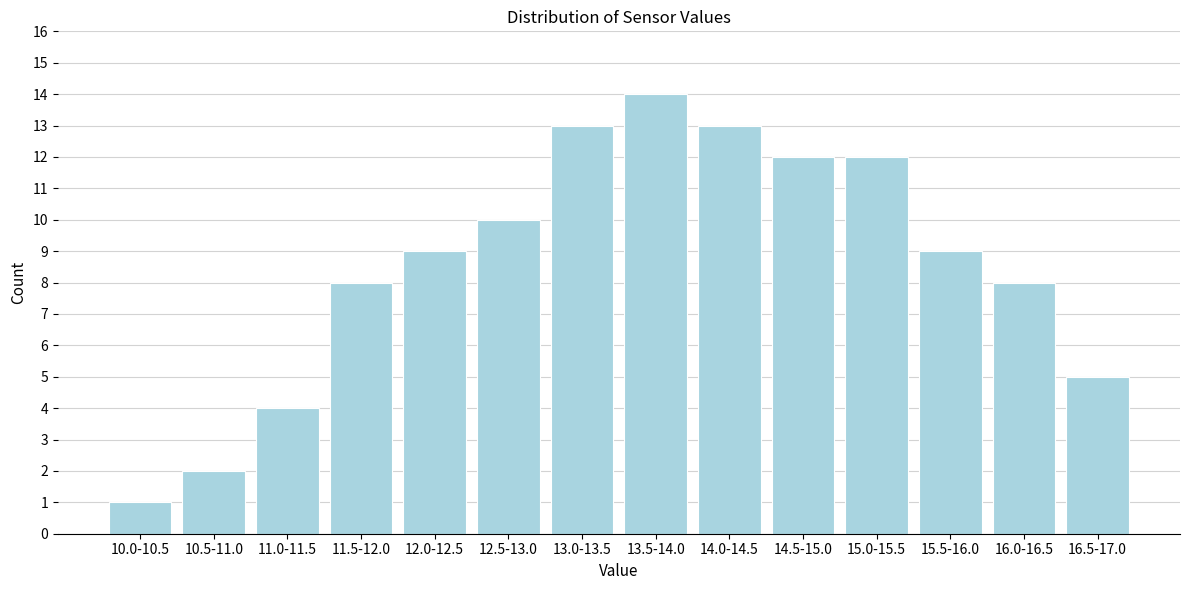

Reading left to right, list all the values displayed in this chart.

1	2	4	8	9	10	13	14	13	12	12	9	8	5